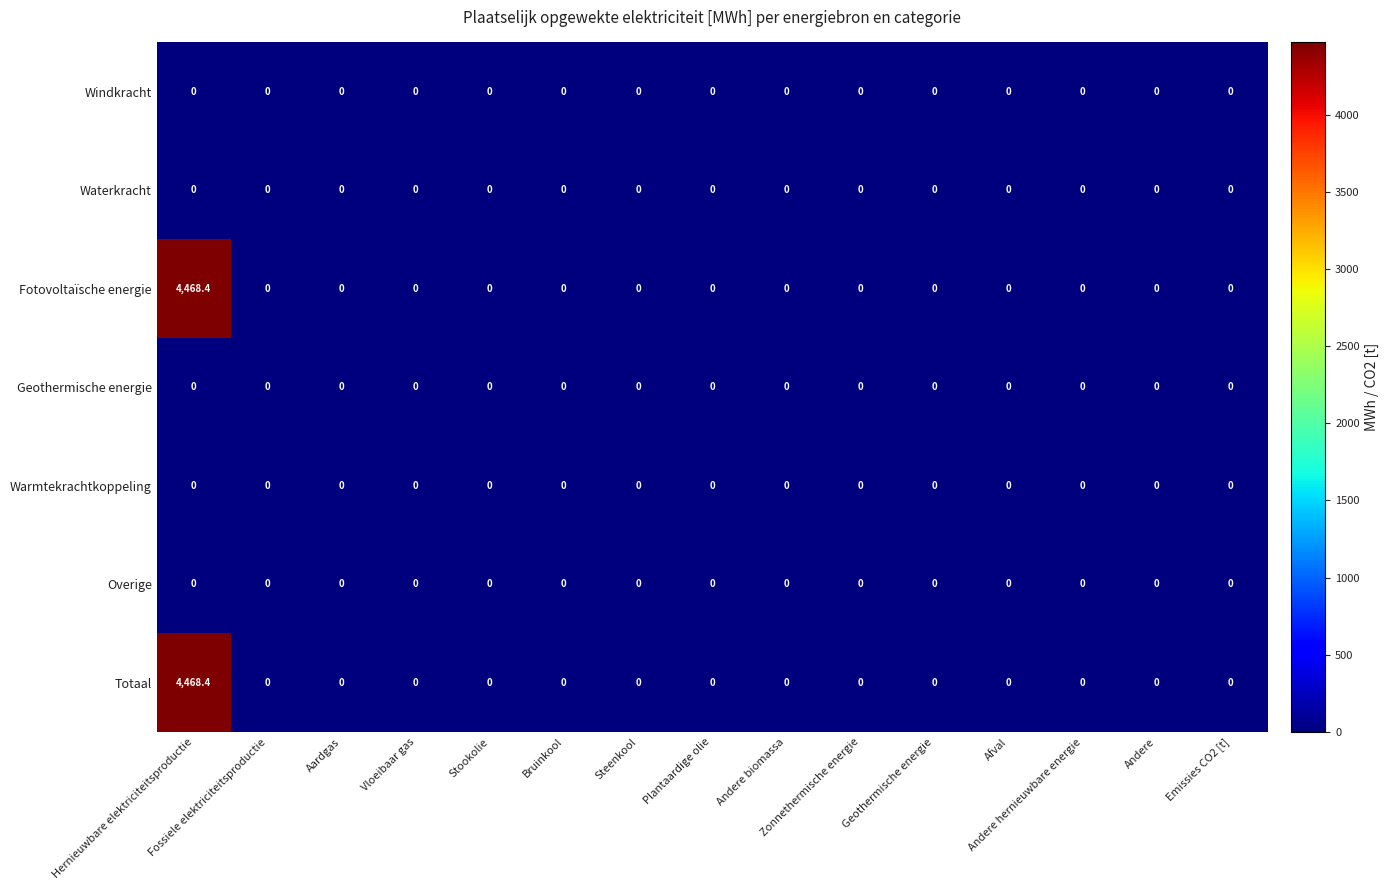

What is the sum of all Totaal values?

4468.4